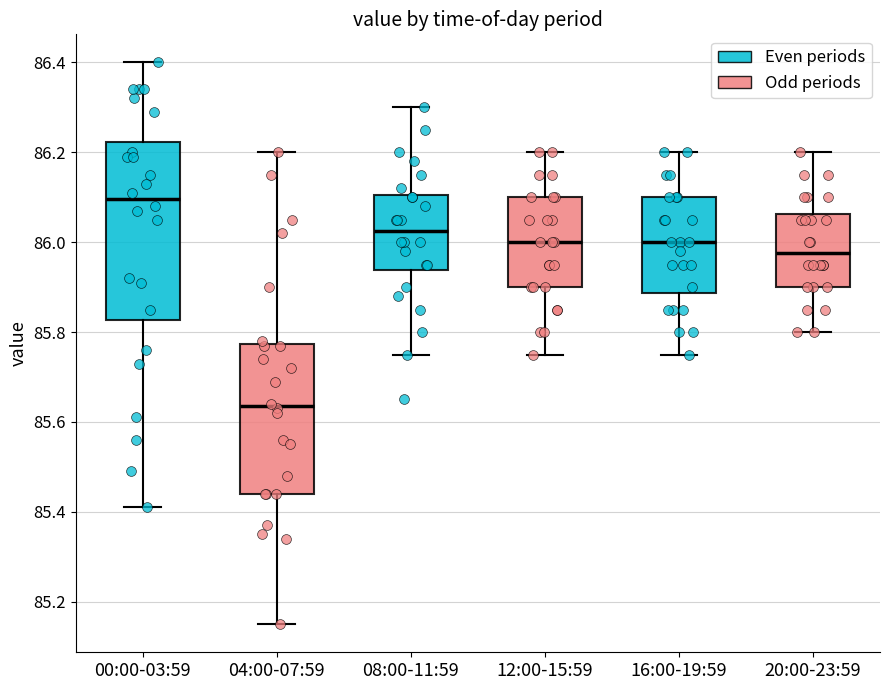

Reading left to right, transcribe this box plot: for each box, give where its median line is, the range the box spans, and where its two whiskers end, as read against the y-axis. The values are not printed on the chart, so give them approximately, as read against the axis.

00:00-03:59: median 86.10, box 85.82 to 86.22, whiskers 85.42 to 86.40
04:00-07:59: median 85.64, box 85.44 to 85.78, whiskers 85.16 to 86.20
08:00-11:59: median 86.02, box 85.94 to 86.10, whiskers 85.76 to 86.30
12:00-15:59: median 86.00, box 85.90 to 86.10, whiskers 85.76 to 86.20
16:00-19:59: median 86.00, box 85.88 to 86.10, whiskers 85.76 to 86.20
20:00-23:59: median 85.98, box 85.90 to 86.06, whiskers 85.80 to 86.20